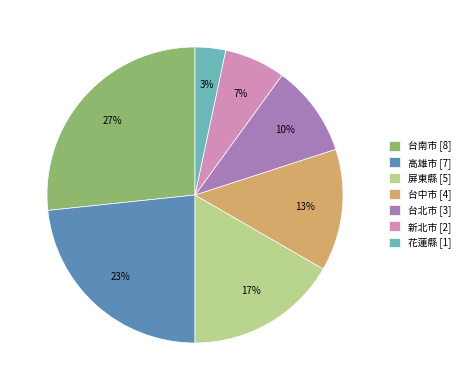

To the nearest percent, what is the combined percentage of 台南市 [8] and 台北市 [3]?

37%